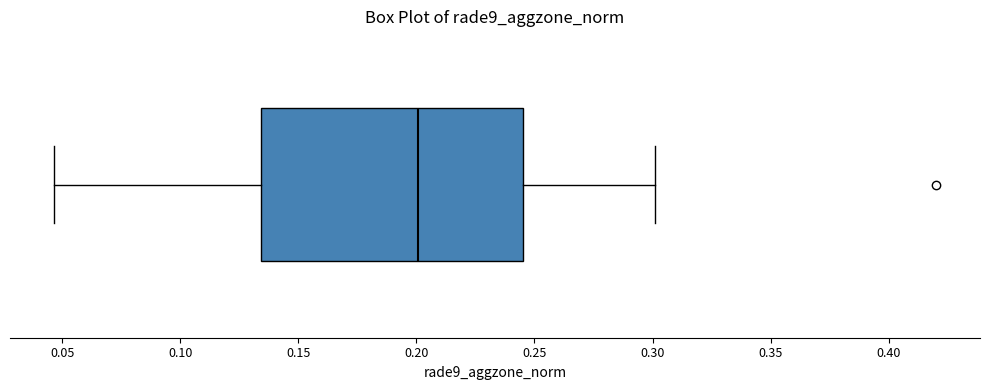

Transcribe this box plot: give where the median line is, the range the box spans, and where the two whiskers end, as read against the x-axis. The values are not printed on the chart, so give them approximately, as read against the axis.

median 0.200, box 0.135 to 0.245, whiskers 0.045 to 0.300